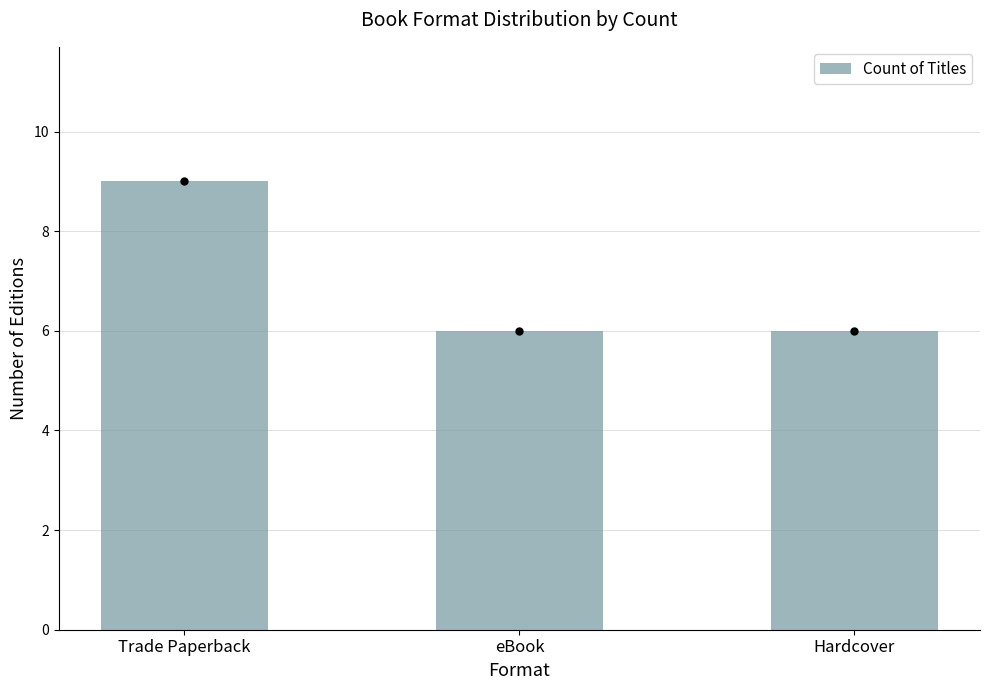

What is the change in value from Trade Paperback to eBook?

-3